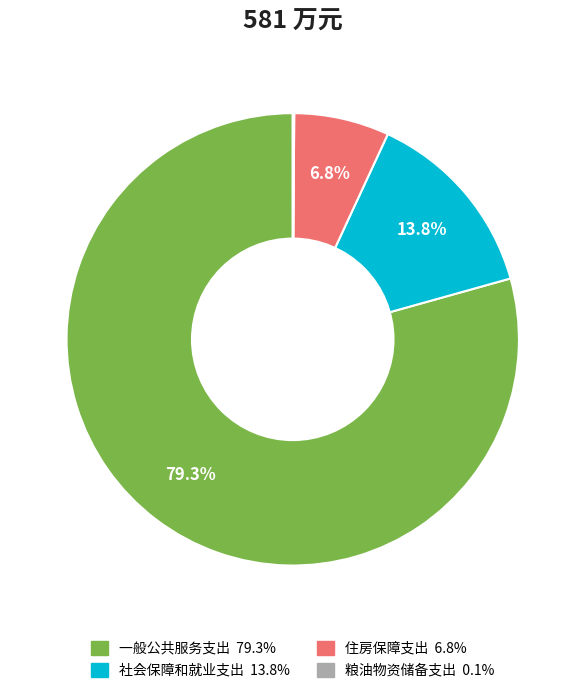

What percentage is the 社会保障和就业支出 slice, to the nearest percent?

14%